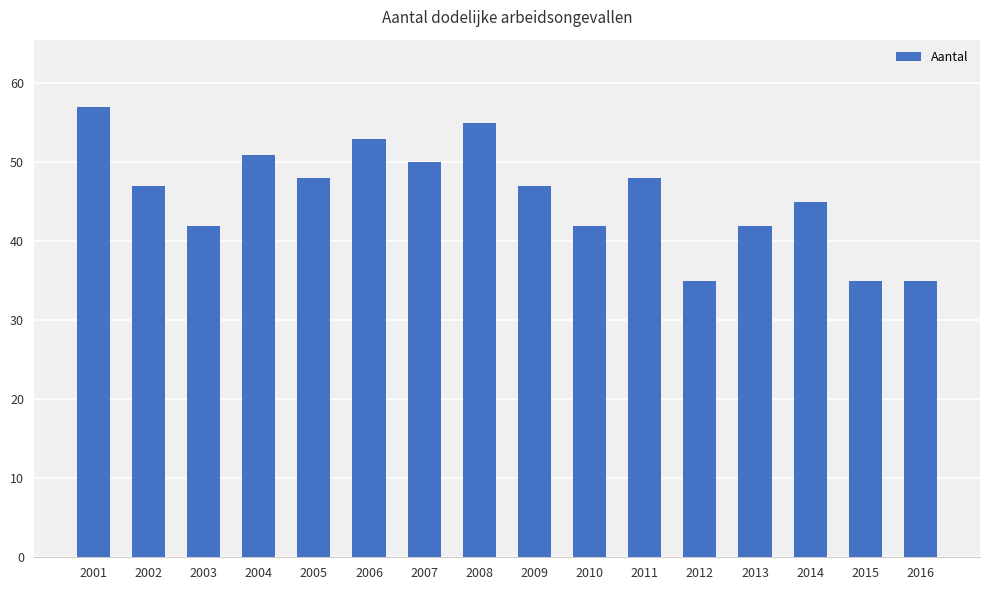

Which label corresponds to the largest value in the chart?

2001